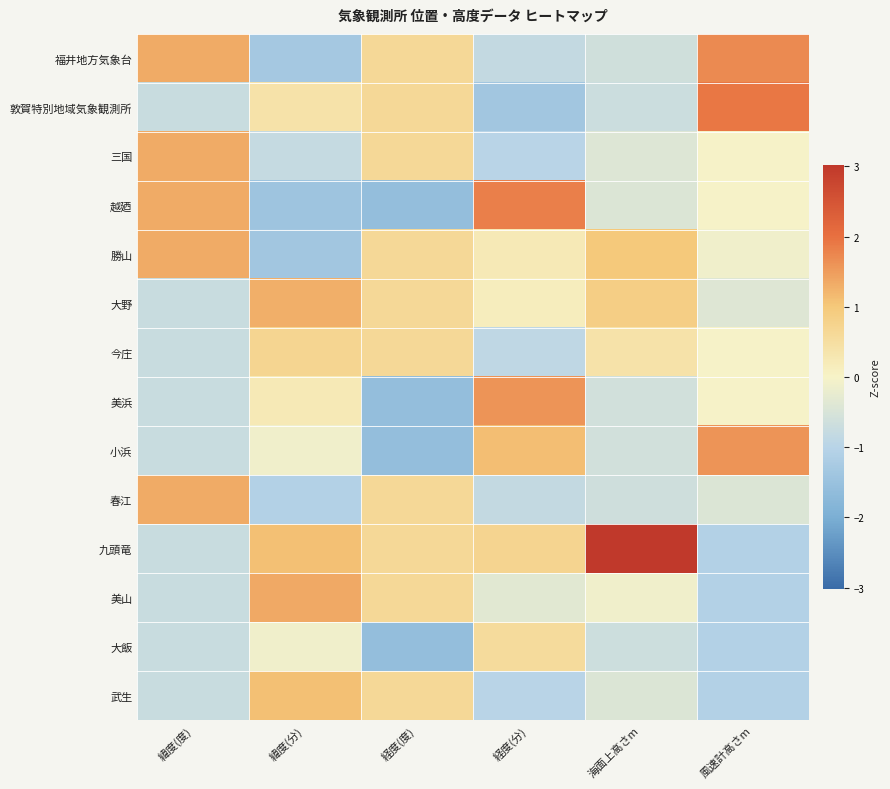

Reading right to left, transcribe all the data shown in this chart.

福井地方気象台: 風速計高さm=1.7	海面上高さm=-0.6	経度(分)=-0.8	経度(度)=0.6	緯度(分)=-1.3	緯度(度)=1.3
敦賀特別地域気象観測所: 風速計高さm=1.9	海面上高さm=-0.7	経度(分)=-1.4	経度(度)=0.6	緯度(分)=0.4	緯度(度)=-0.7
三国: 風速計高さm=-0.0	海面上高さm=-0.4	経度(分)=-1.0	経度(度)=0.6	緯度(分)=-0.8	緯度(度)=1.3
越廼: 風速計高さm=-0.0	海面上高さm=-0.4	経度(分)=1.8	経度(度)=-1.6	緯度(分)=-1.4	緯度(度)=1.3
勝山: 風速計高さm=-0.1	海面上高さm=1.0	経度(分)=0.2	経度(度)=0.6	緯度(分)=-1.4	緯度(度)=1.3
大野: 風速計高さm=-0.4	海面上高さm=0.9	経度(分)=0.1	経度(度)=0.6	緯度(分)=1.3	緯度(度)=-0.7
今庄: 風速計高さm=-0.0	海面上高さm=0.4	経度(分)=-0.9	経度(度)=0.6	緯度(分)=0.7	緯度(度)=-0.7
美浜: 風速計高さm=-0.0	海面上高さm=-0.6	経度(分)=1.6	経度(度)=-1.6	緯度(分)=0.2	緯度(度)=-0.7
小浜: 風速計高さm=1.6	海面上高さm=-0.6	経度(分)=1.1	経度(度)=-1.6	緯度(分)=-0.1	緯度(度)=-0.7
春江: 風速計高さm=-0.4	海面上高さm=-0.7	経度(分)=-0.8	経度(度)=0.6	緯度(分)=-1.1	緯度(度)=1.3
九頭竜: 風速計高さm=-1.1	海面上高さm=3.0	経度(分)=0.7	経度(度)=0.6	緯度(分)=1.1	緯度(度)=-0.7
美山: 風速計高さm=-1.1	海面上高さm=-0.1	経度(分)=-0.3	経度(度)=0.6	緯度(分)=1.4	緯度(度)=-0.7
大飯: 風速計高さm=-1.1	海面上高さm=-0.7	経度(分)=0.5	経度(度)=-1.6	緯度(分)=-0.1	緯度(度)=-0.7
武生: 風速計高さm=-1.1	海面上高さm=-0.4	経度(分)=-1.0	経度(度)=0.6	緯度(分)=1.1	緯度(度)=-0.7